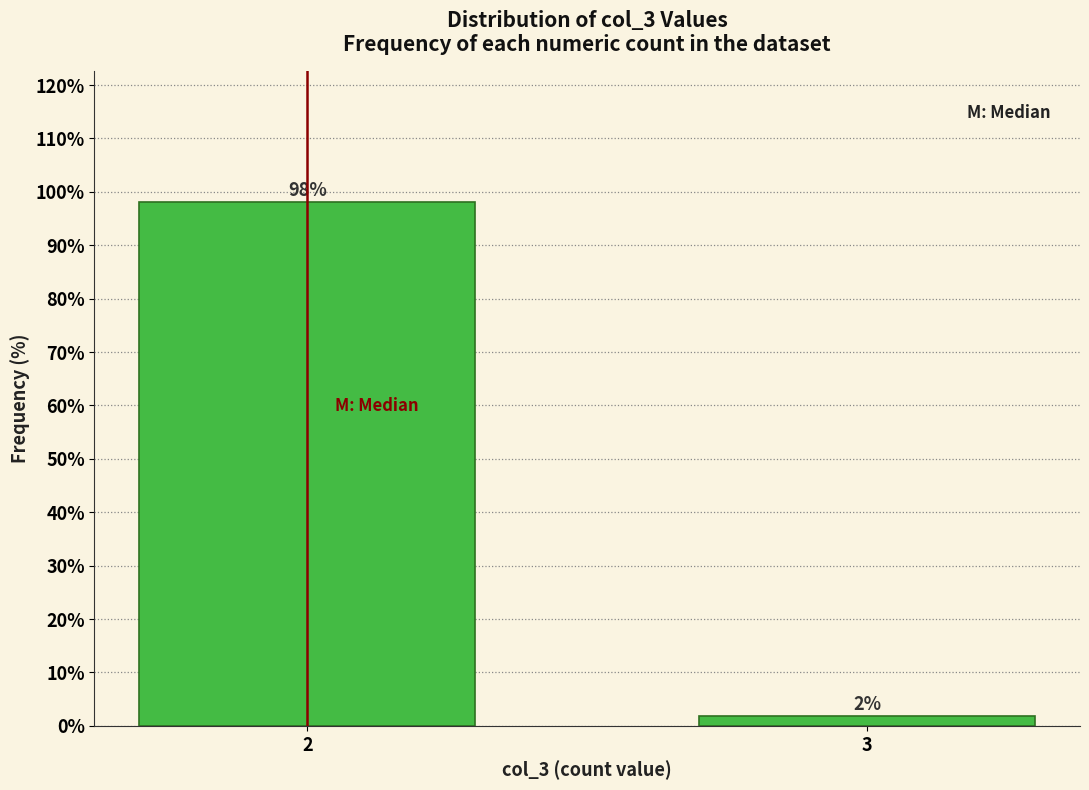

What is the value of the 1st bar from the left?

98.1